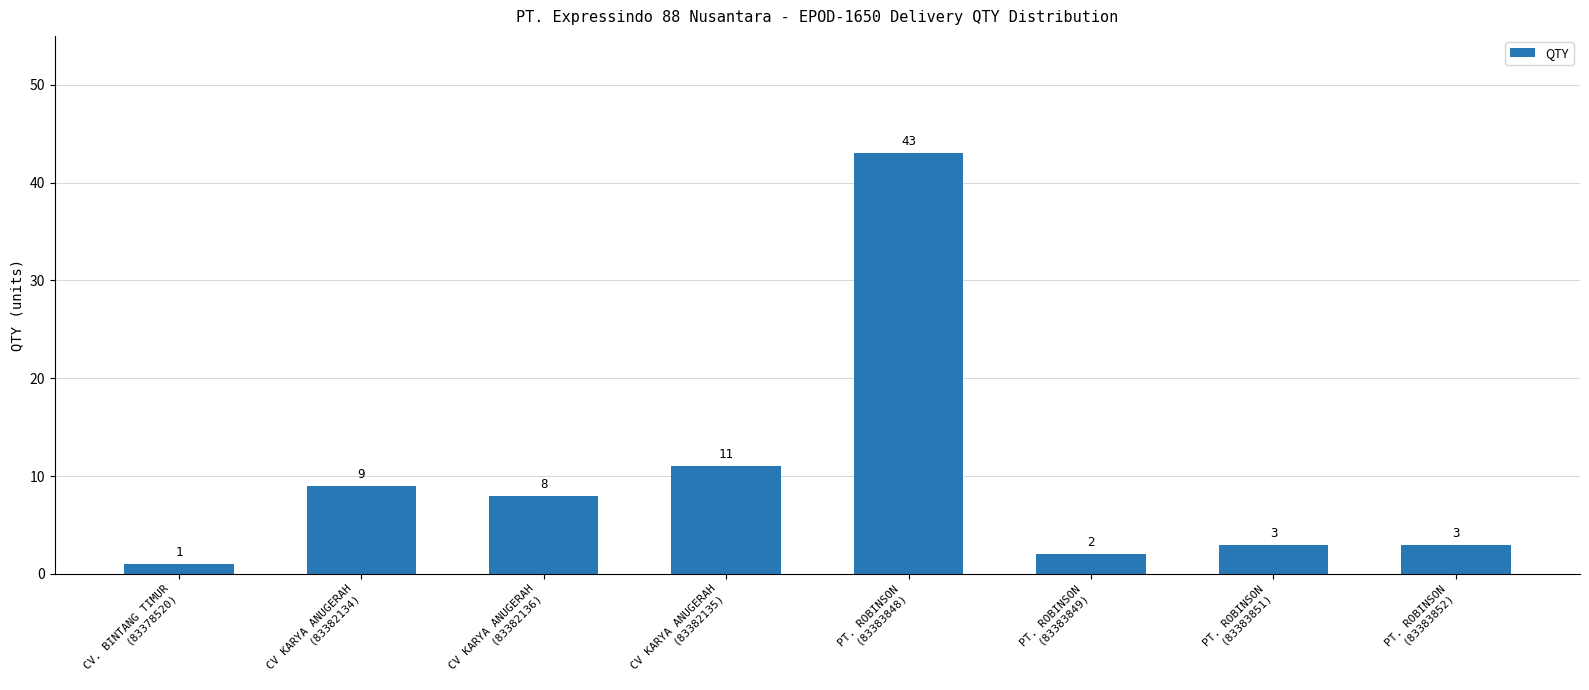

What is the change in value from CV KARYA ANUGERAH
(83382134) to PT. ROBINSON
(83383851)?

-6